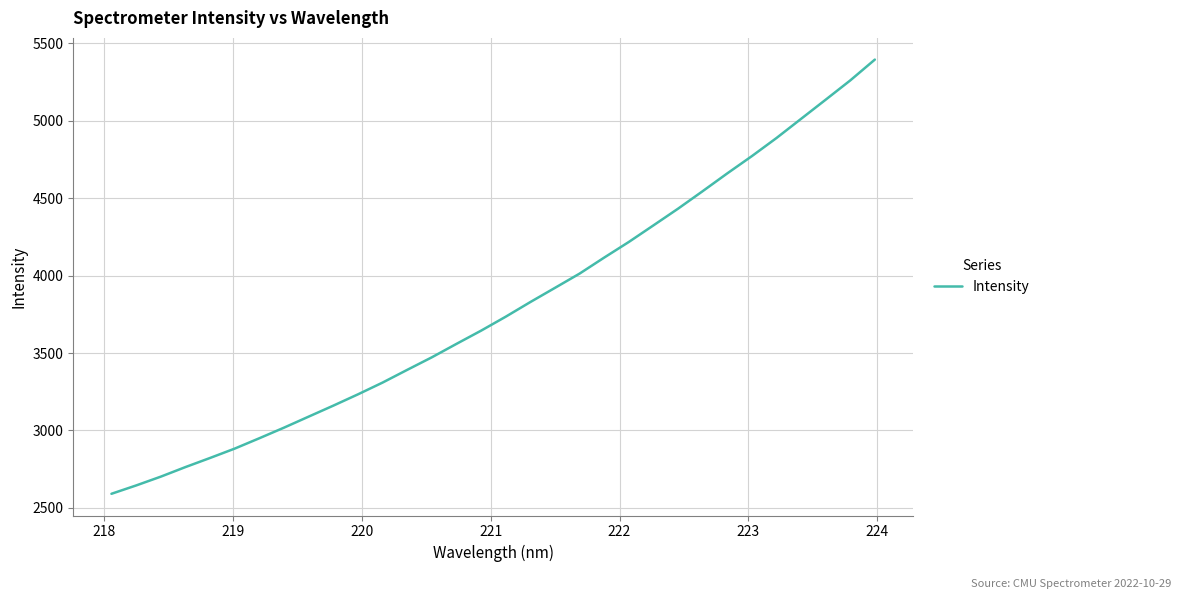

What is the maximum value shown in the chart?

5395.9